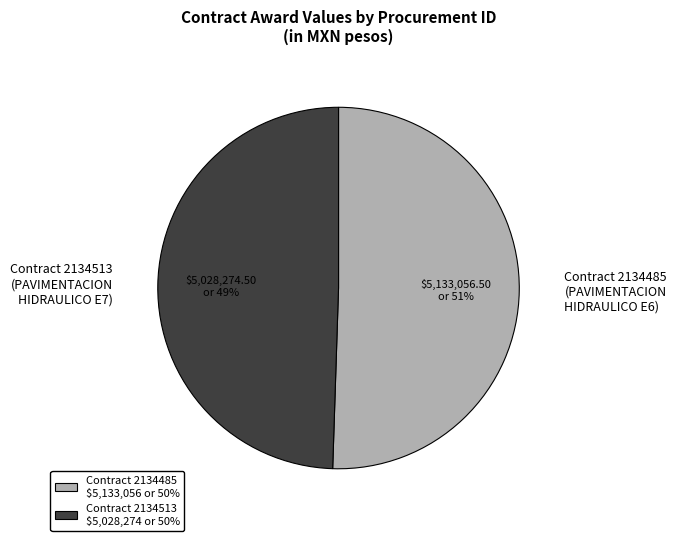

Which category has the smallest portion of the pie?

Contract 2134513 (PAVIMENTACION HIDRAULICO E7)